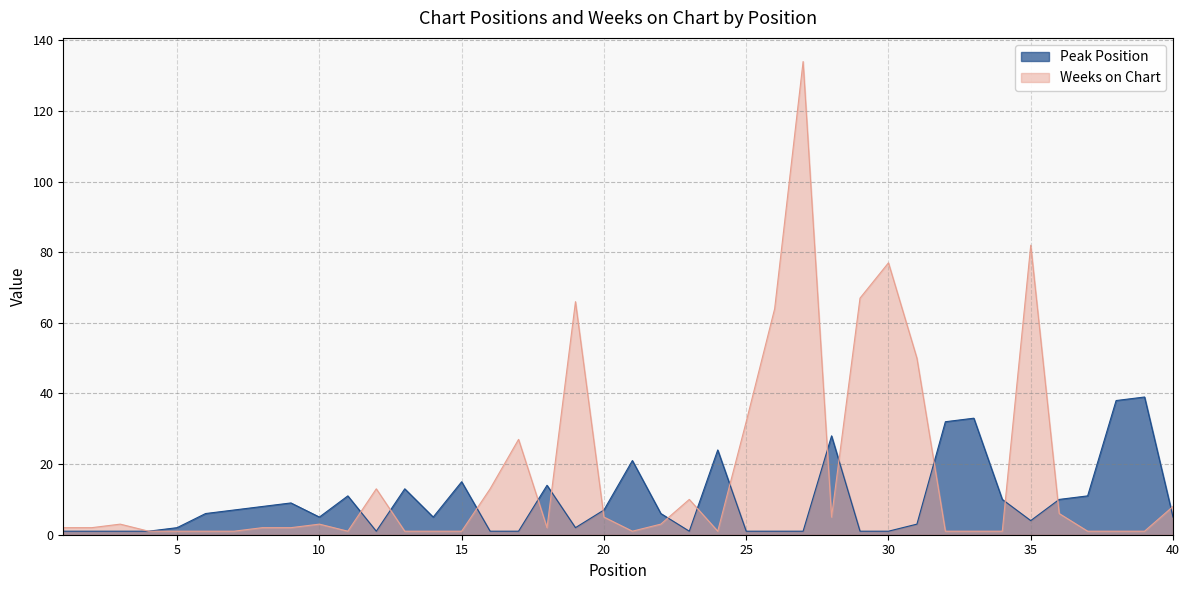

What is the lowest value of the Peak Position series?

1